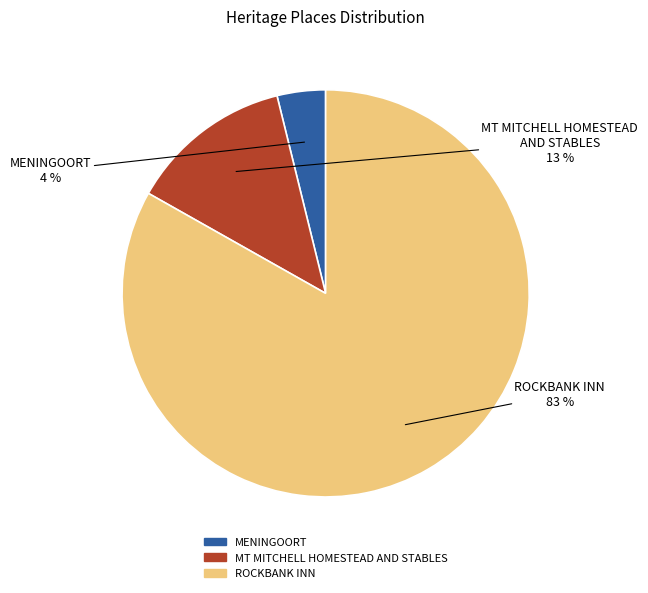

What is the largest slice in the pie chart?

ROCKBANK INN